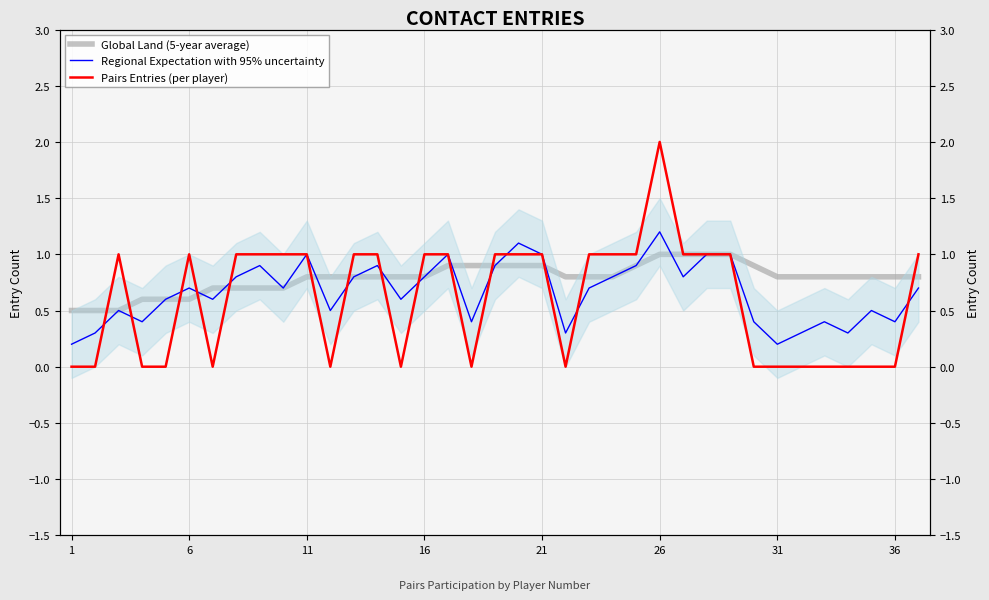

What are all the series names shown in the legend?

Global Land (5-year average), Regional Expectation with 95% uncertainty, Pairs Entries (per player)